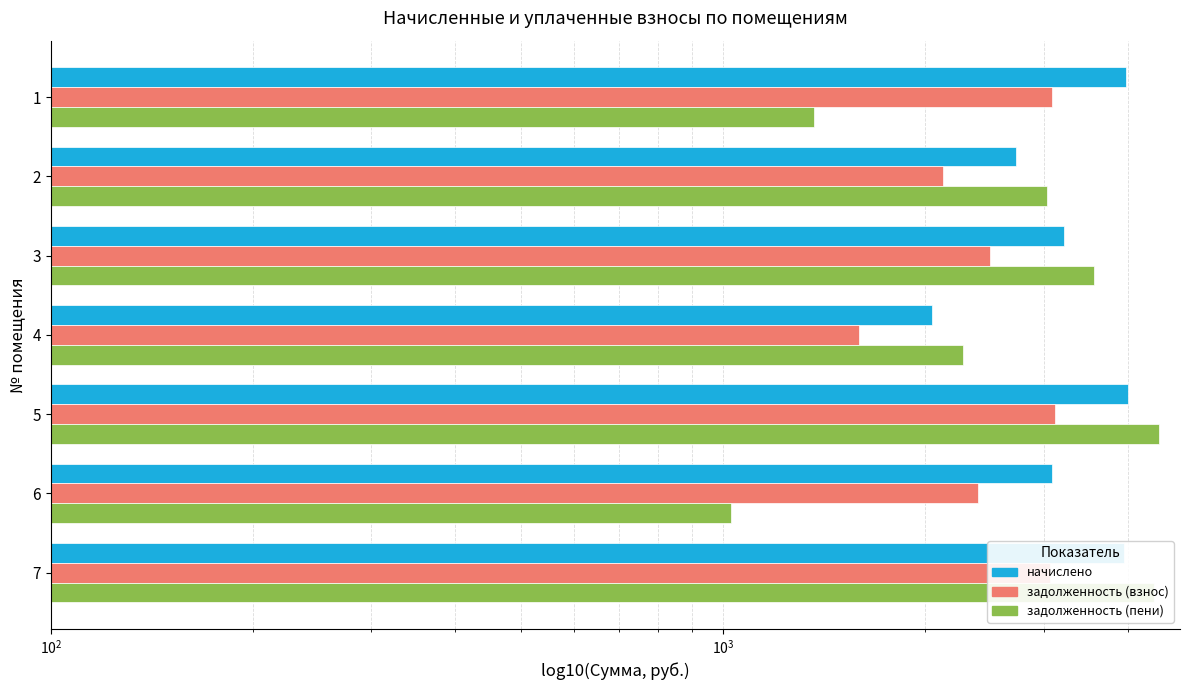

Rank the series by their average value, from highest to lowest.

начислено, задолженность (пени), задолженность (взнос)